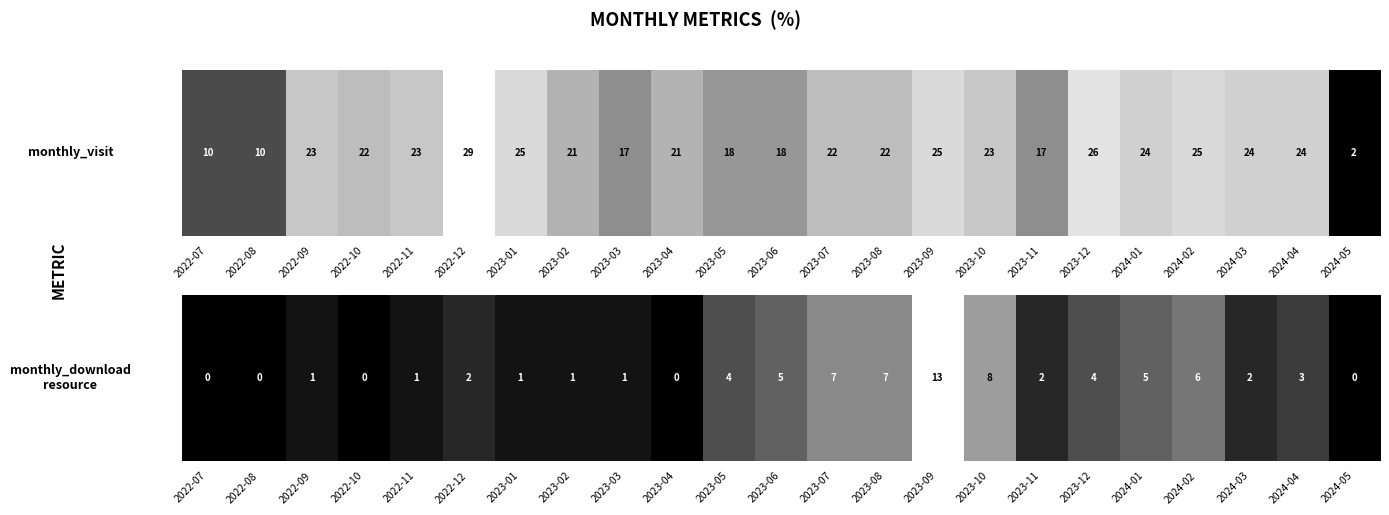

How many distinct data groups are displayed?

1